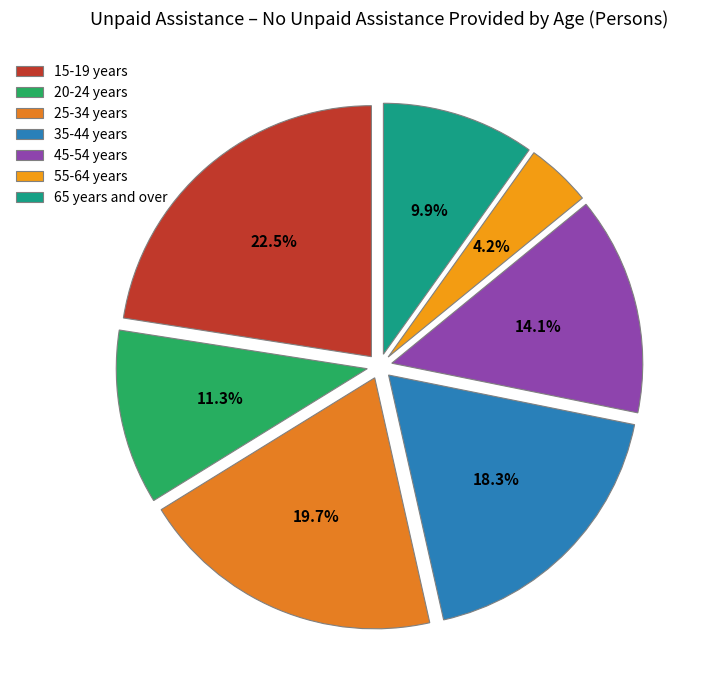

Approximately how many times larger is the value at 15-19 years compared to 65 years and over?

2.3